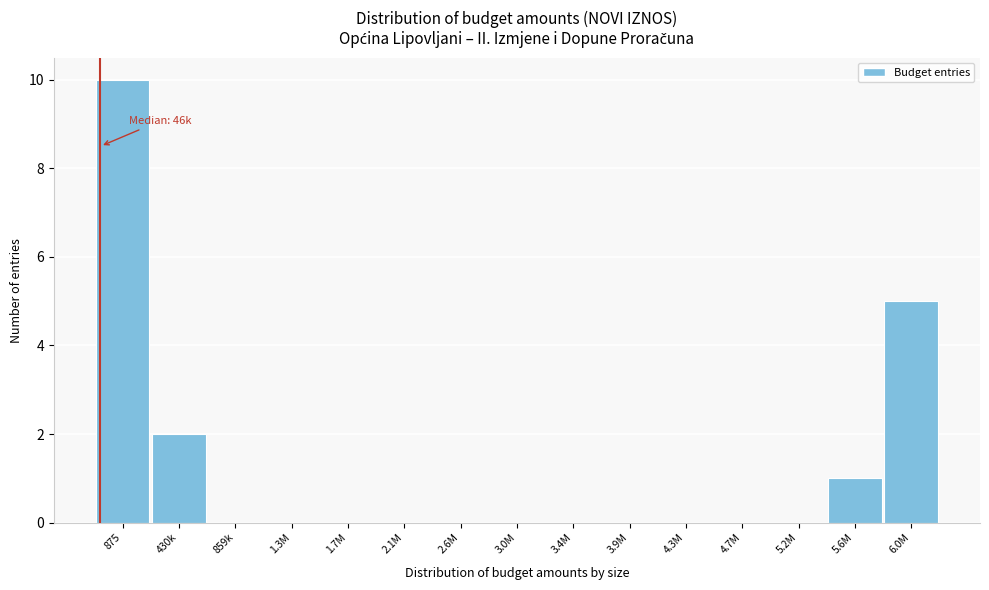

Reading left to right, transcribe all the data shown in this chart.

875=10	430k=2	859k=0	1.3M=0	1.7M=0	2.1M=0	2.6M=0	3.0M=0	3.4M=0	3.9M=0	4.3M=0	4.7M=0	5.2M=0	5.6M=1	6.0M=5